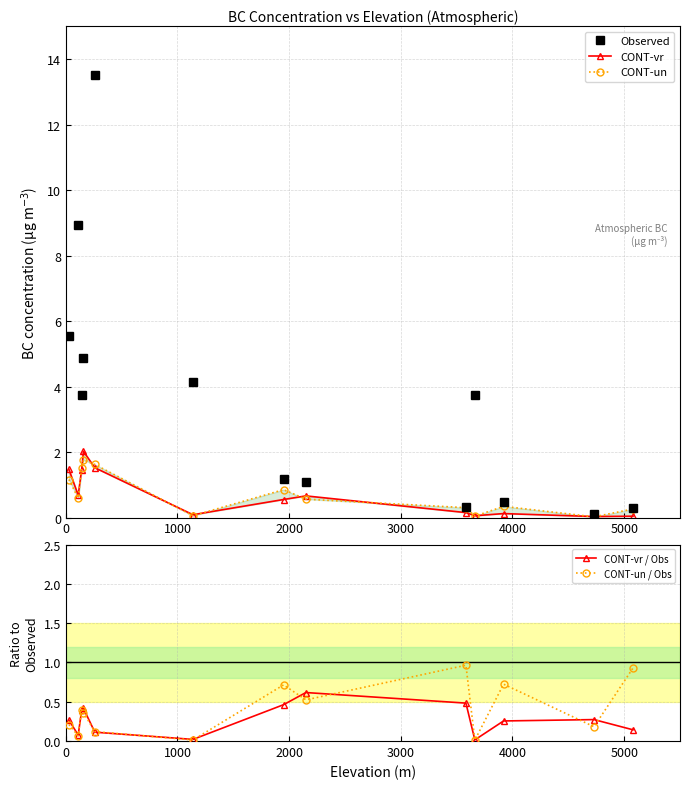

True or false: CONT-un / Obs has more than 2 interior local peaks.

True